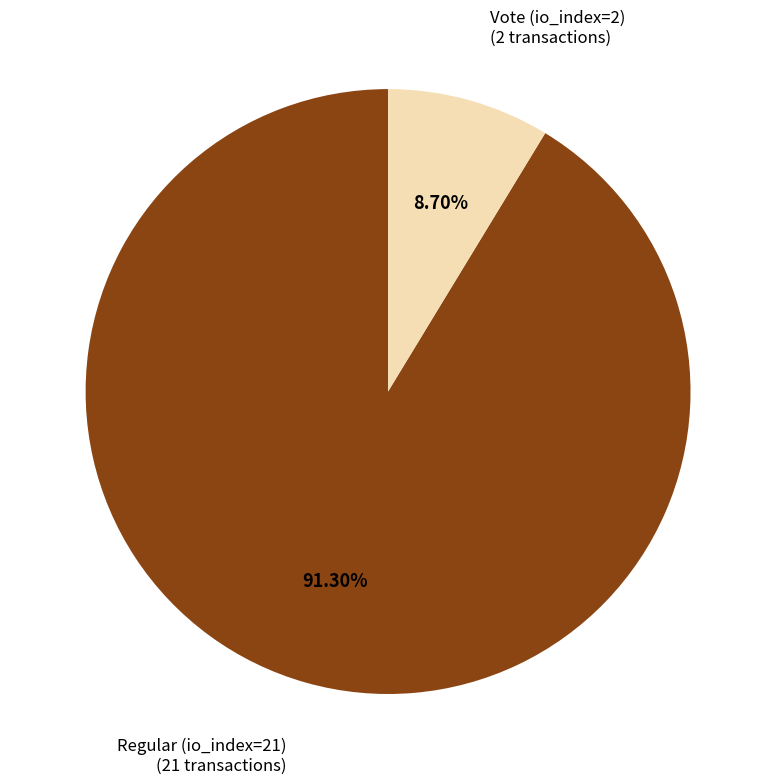

Is there a majority slice in this chart?

Yes